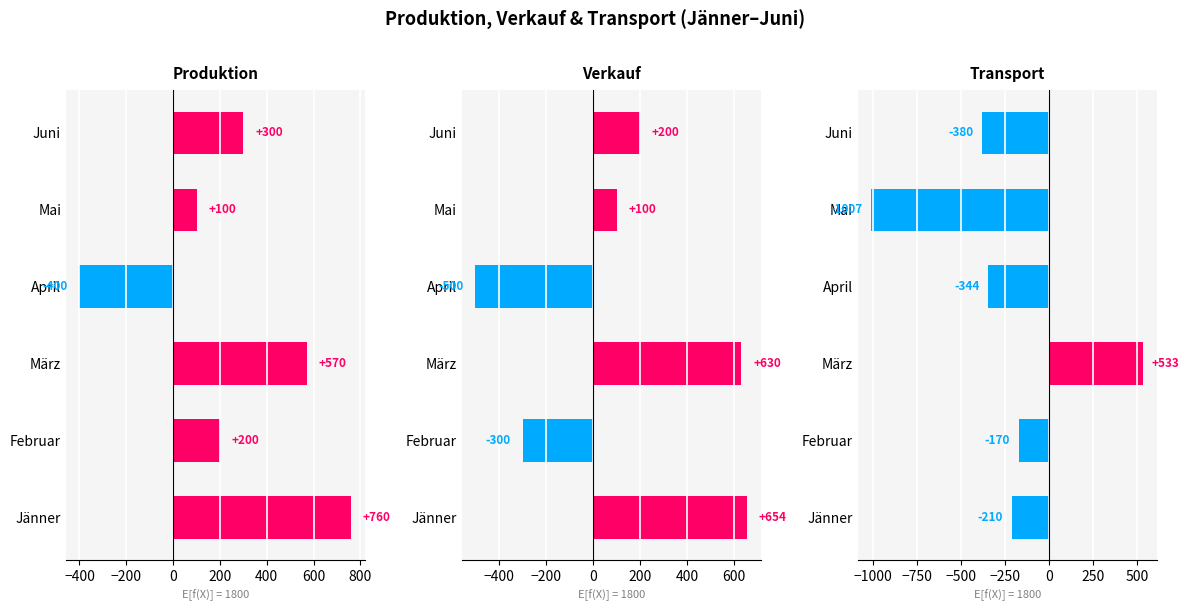

Is the value of Produktion at Juni greater than the value of Verkauf at April?

Yes